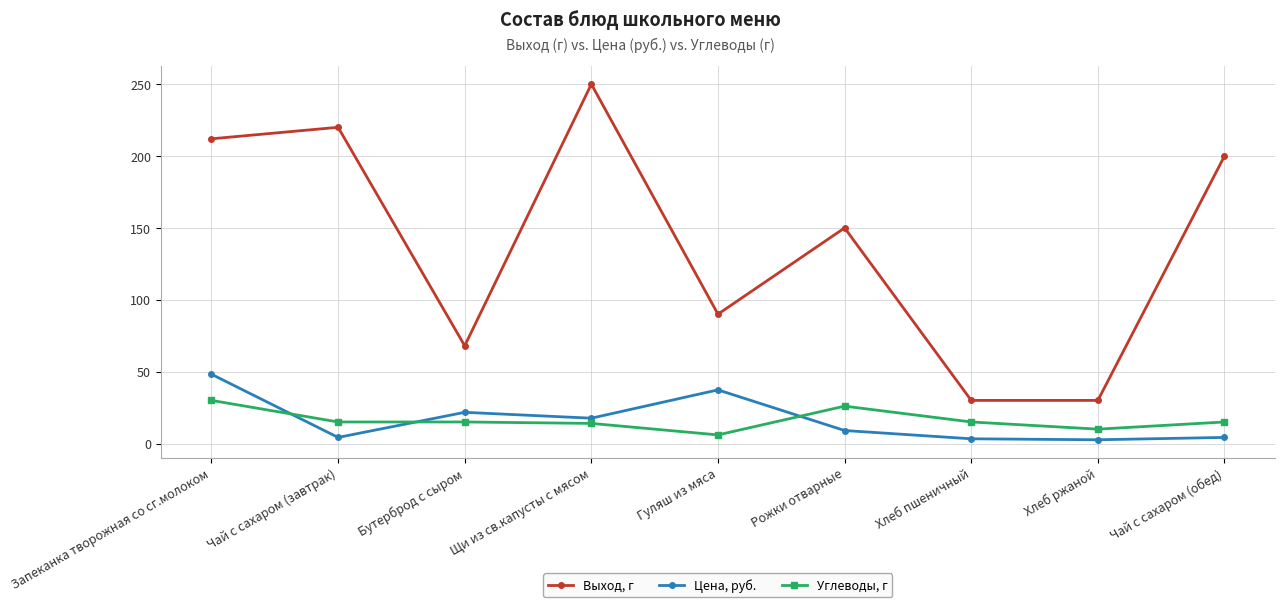

Which series has the largest range (max minus min)?

Выход, г